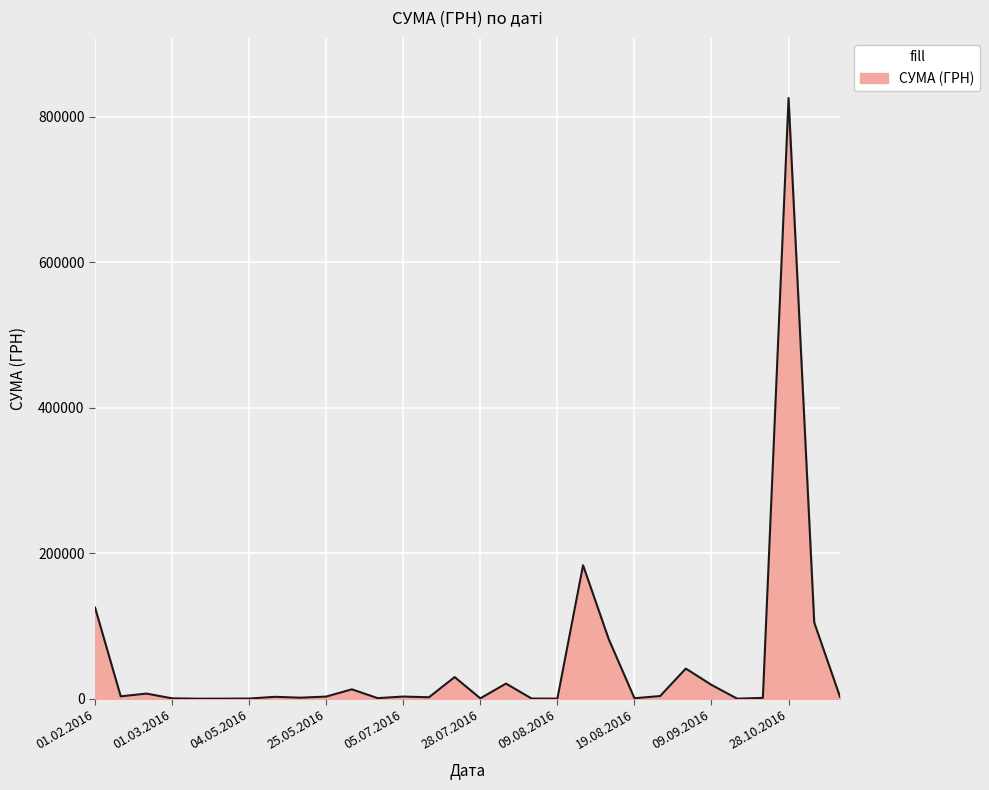

What is the greatest value displayed?

825750.2